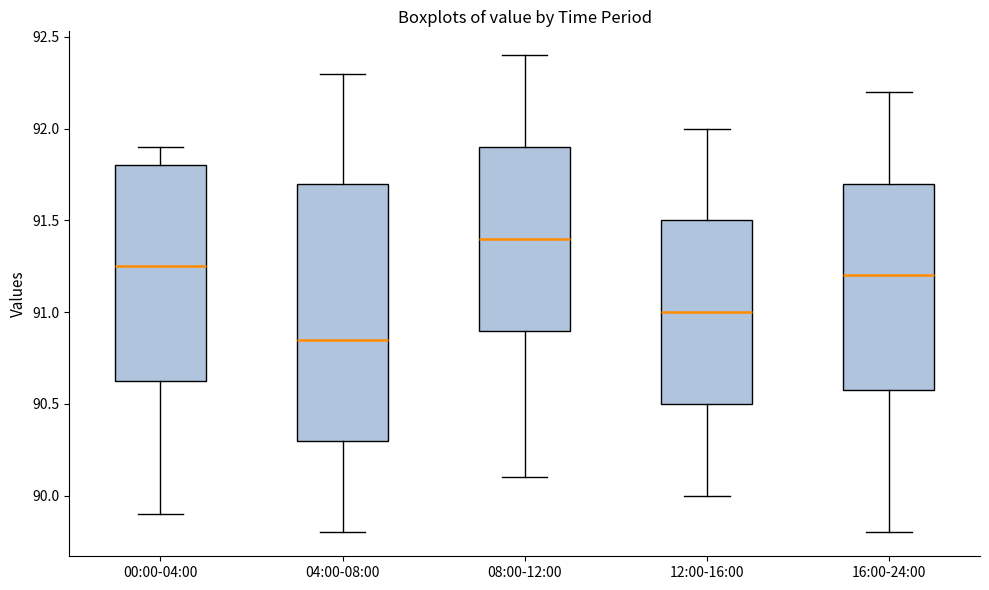

Comparing the boxes themselves (not the whiskers), which one is the tallest?

04:00-08:00